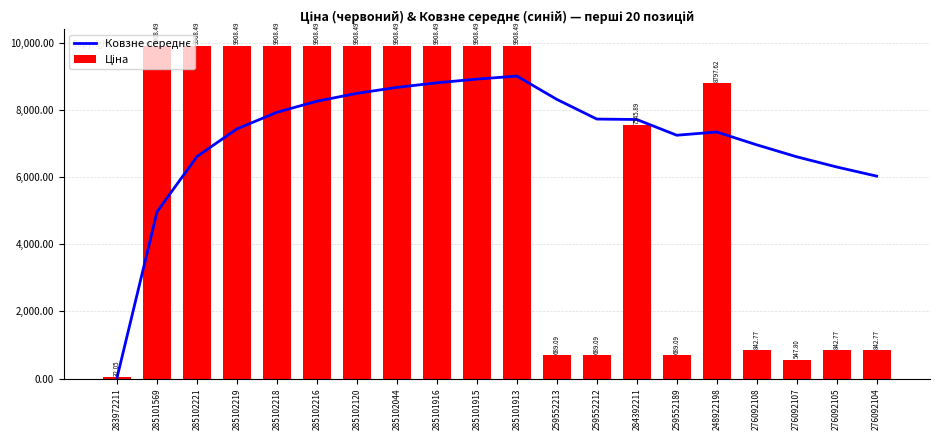

At which label does Ціна first exceed 9908?

285101569